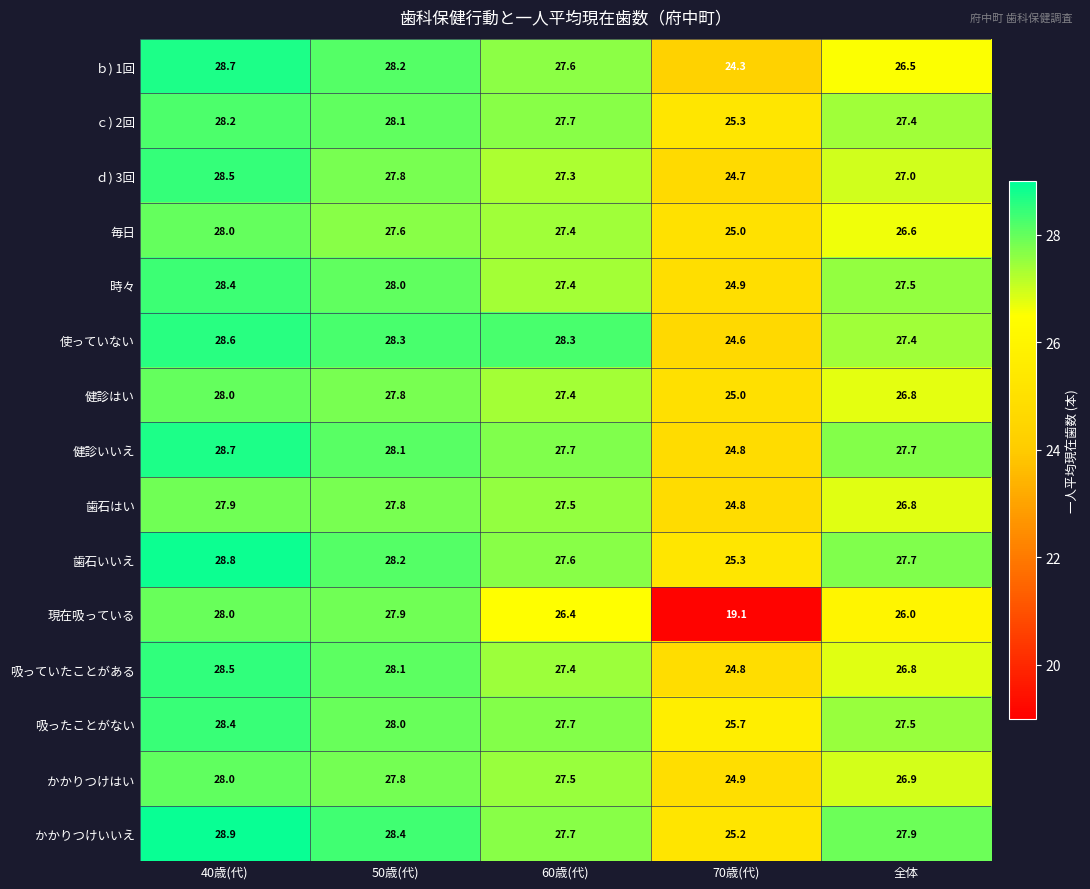

How many distinct data groups are displayed?

15